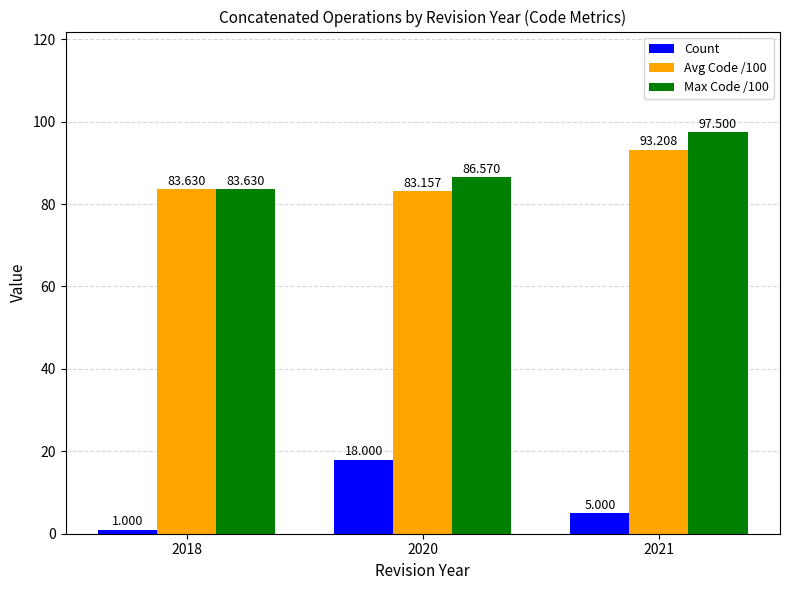

What is the difference between the maximum and minimum values in the Avg Code /100 series?

10.1